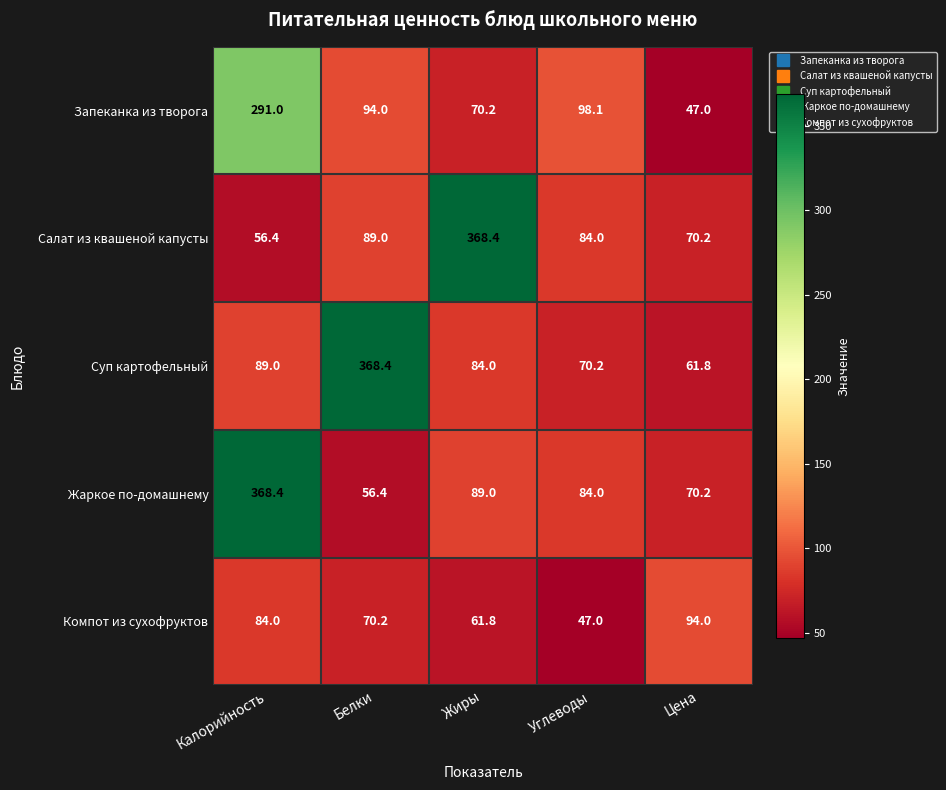

What is the approximate value of Суп картофельный at Жиры?

84.0